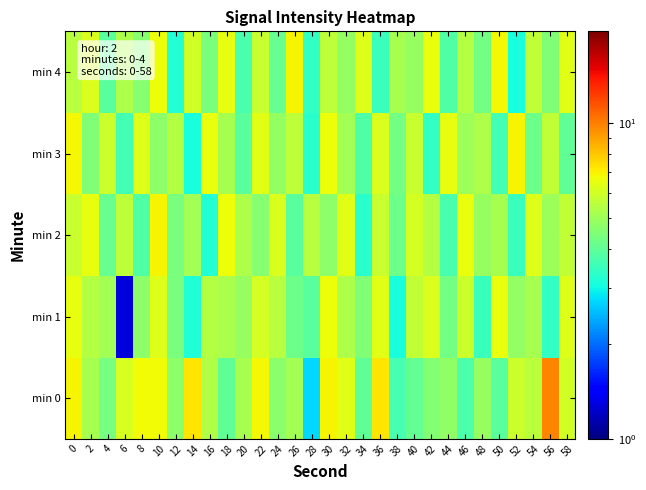

Between 34 and 58, which is larger?

58